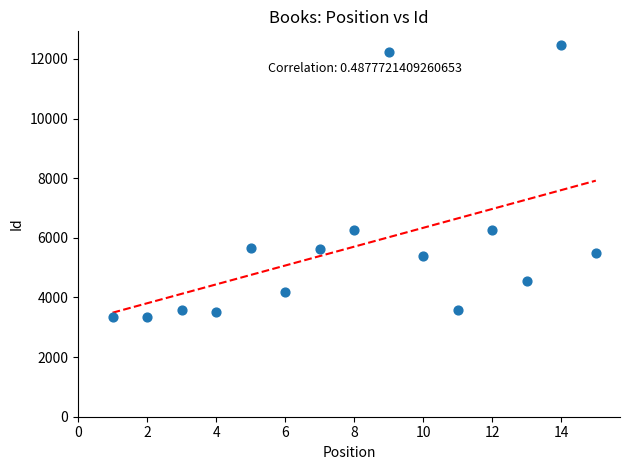

What is the range of Y values (max minus min)?

9129